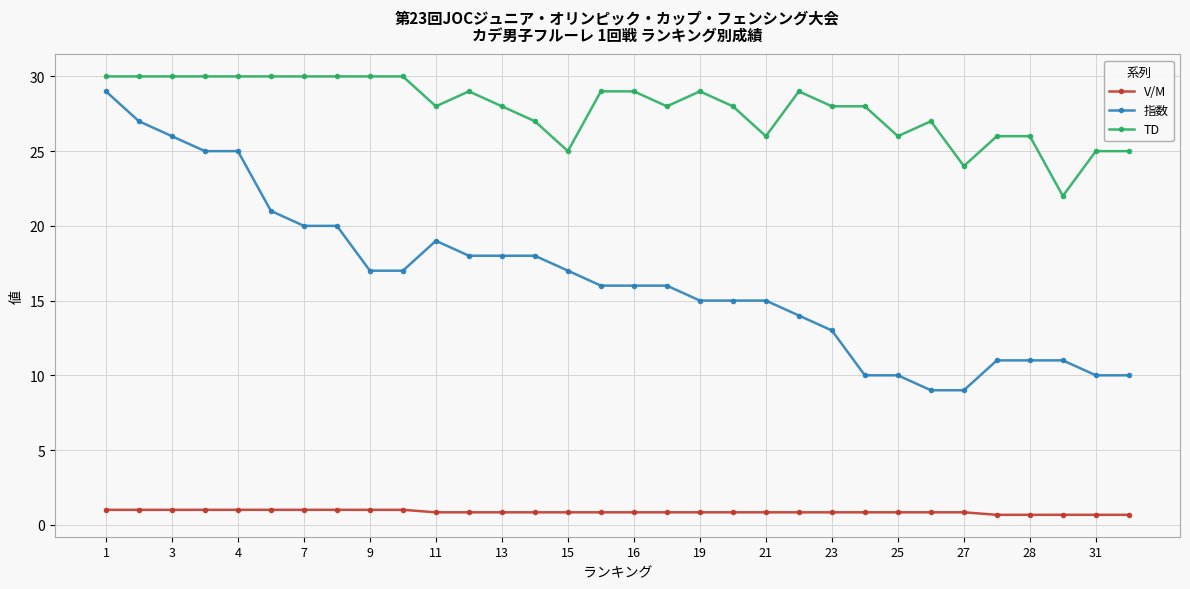

At how many categories does at least one series exceed 7?

32